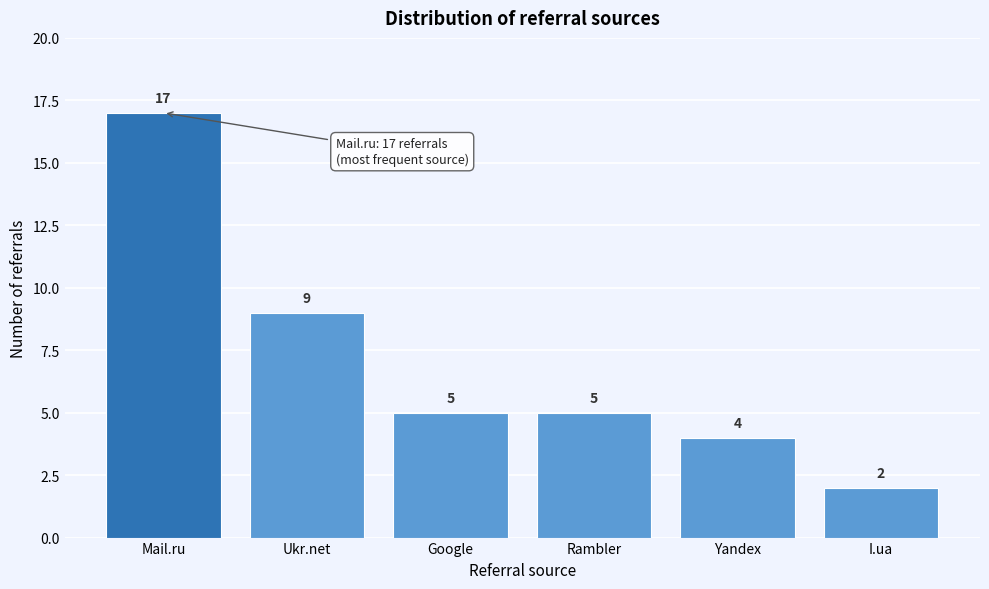

Reading left to right, what are all the values shown in this chart?

17	9	5	5	4	2